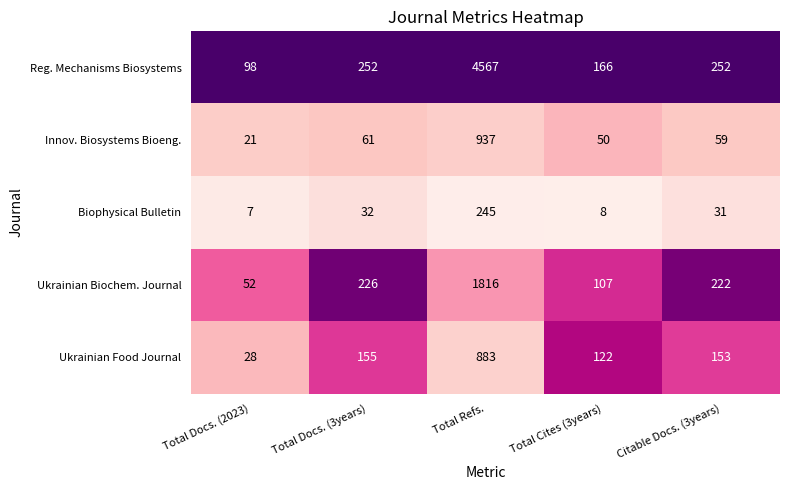

What is the total value across all series at Citable Docs. (3years)?

717